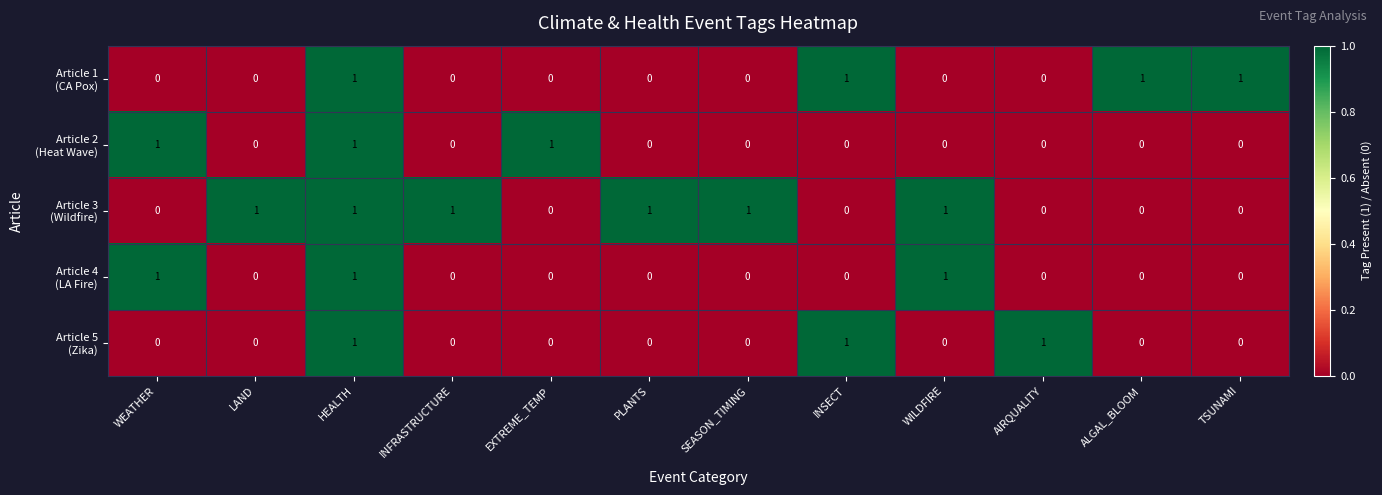

At which category is the sum across all series the highest?

HEALTH